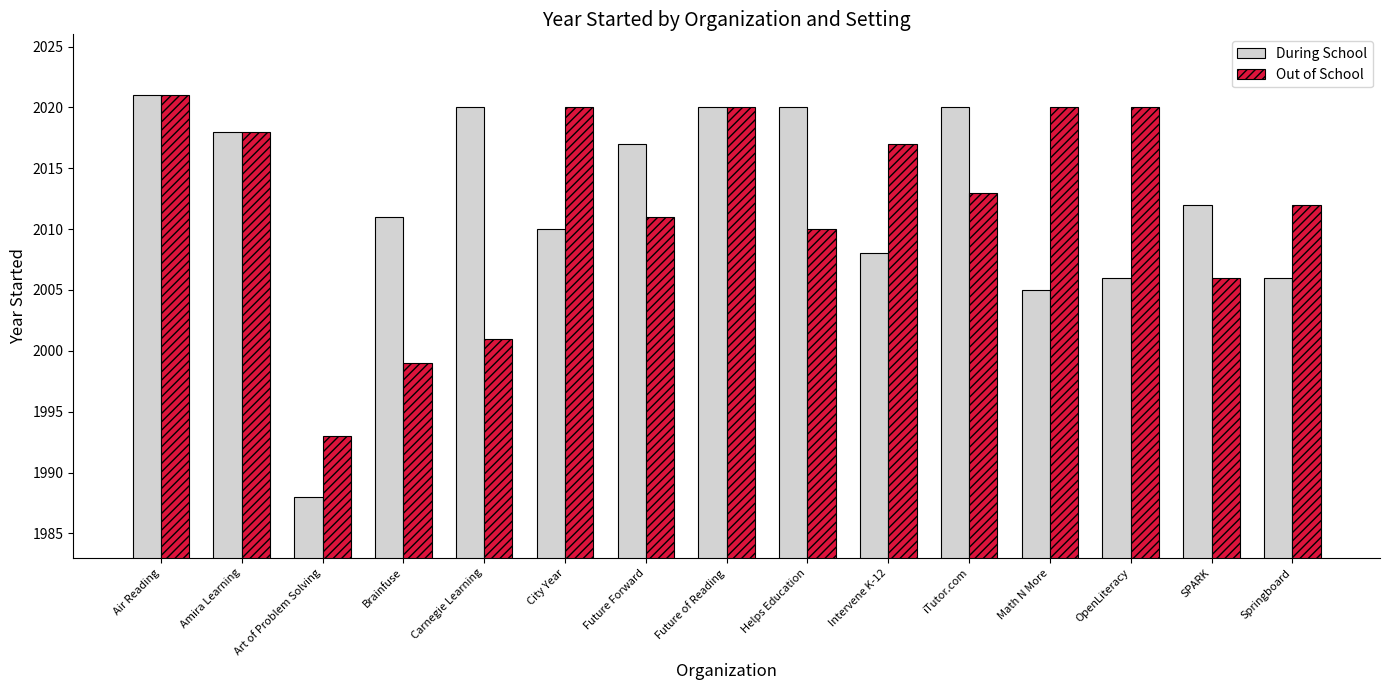

Which category has the highest value in the Out of School series?

Air Reading